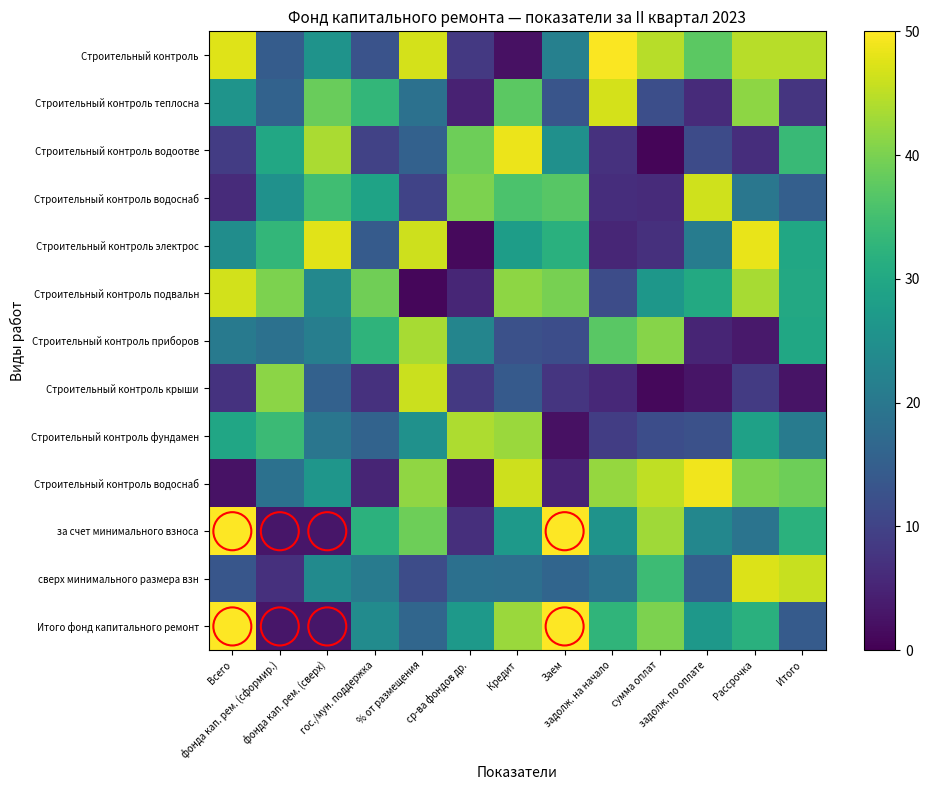

What is the total value across all series at Заем?

382.7